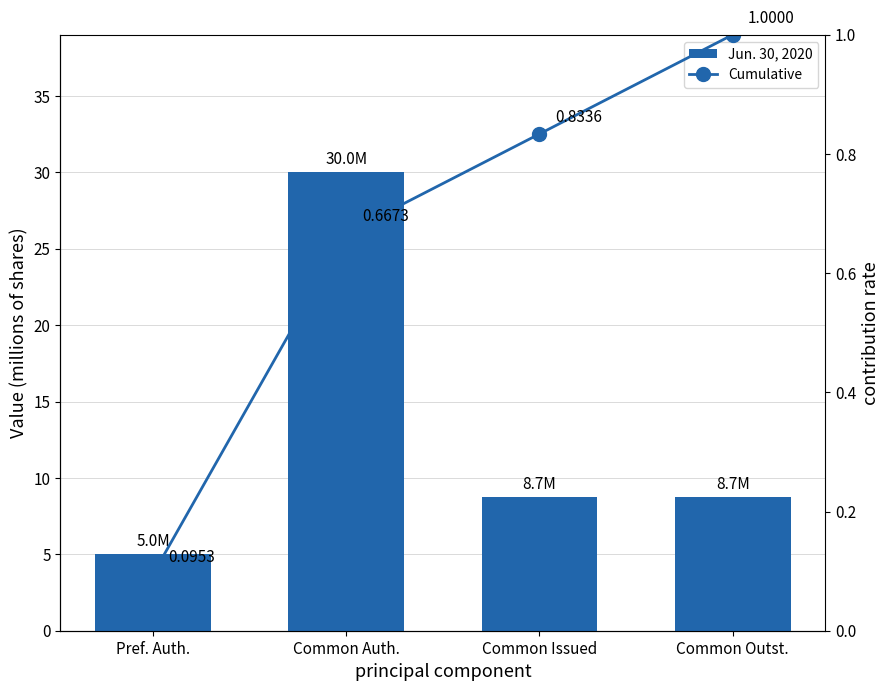

Reading right to left, extract all data points from this chart.

Jun. 30, 2020: 8.7	8.7	30.0	5.0
Cumulative: 1.0	0.8	0.7	0.1